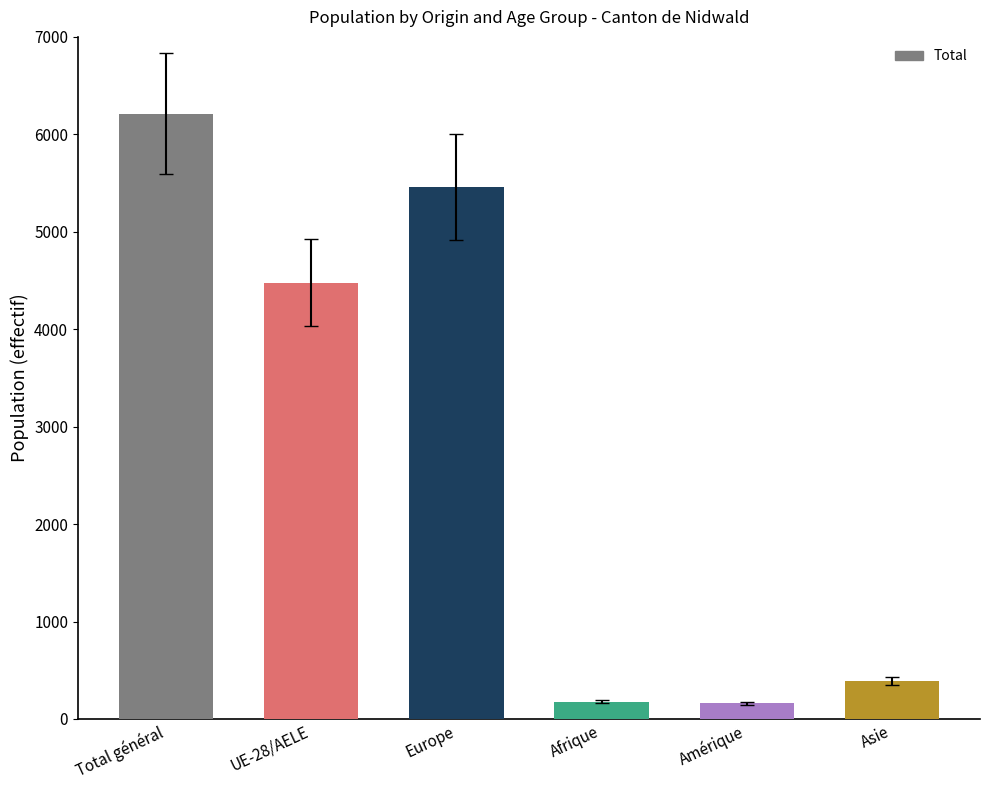

What is the difference between the maximum and minimum values?

6053